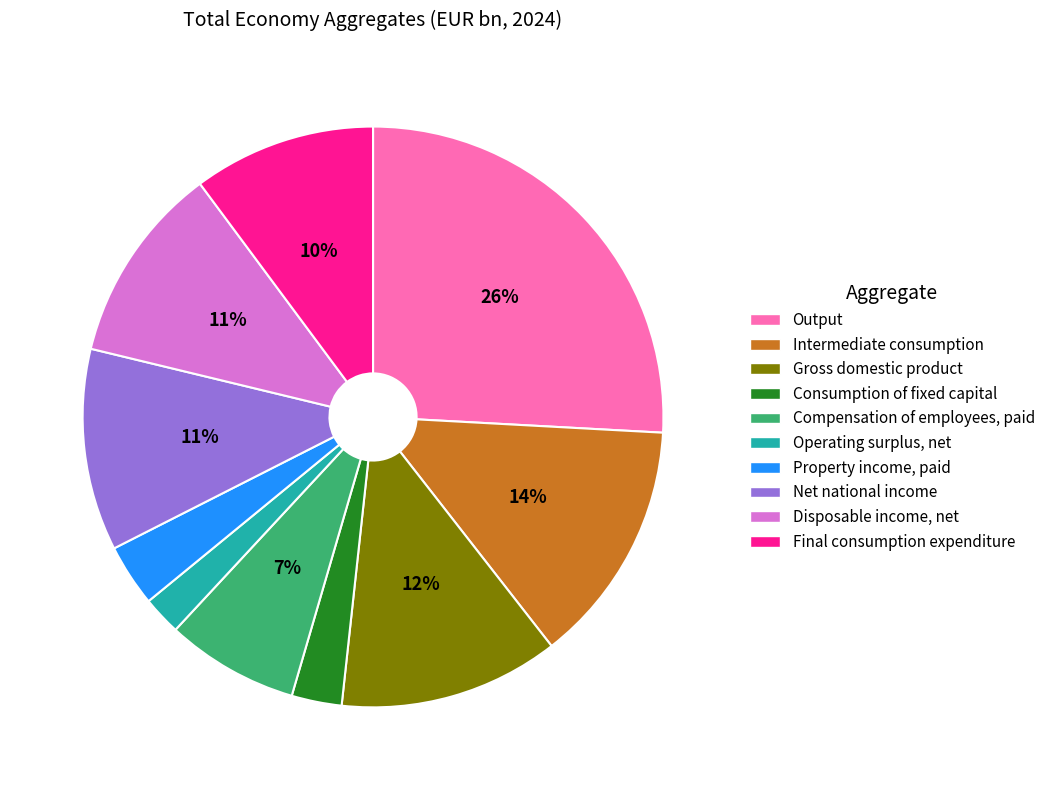

Which category has the biggest portion of the pie?

Output